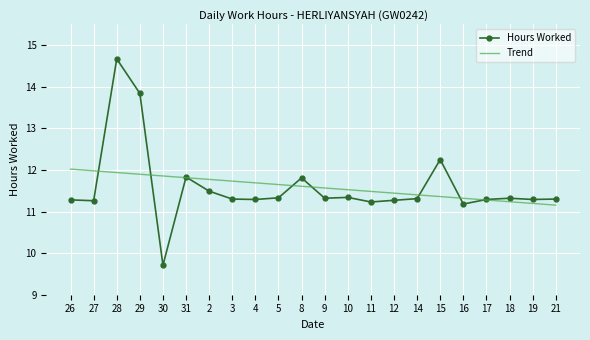

What is the difference between the highest and lowest values at 29?

1.9